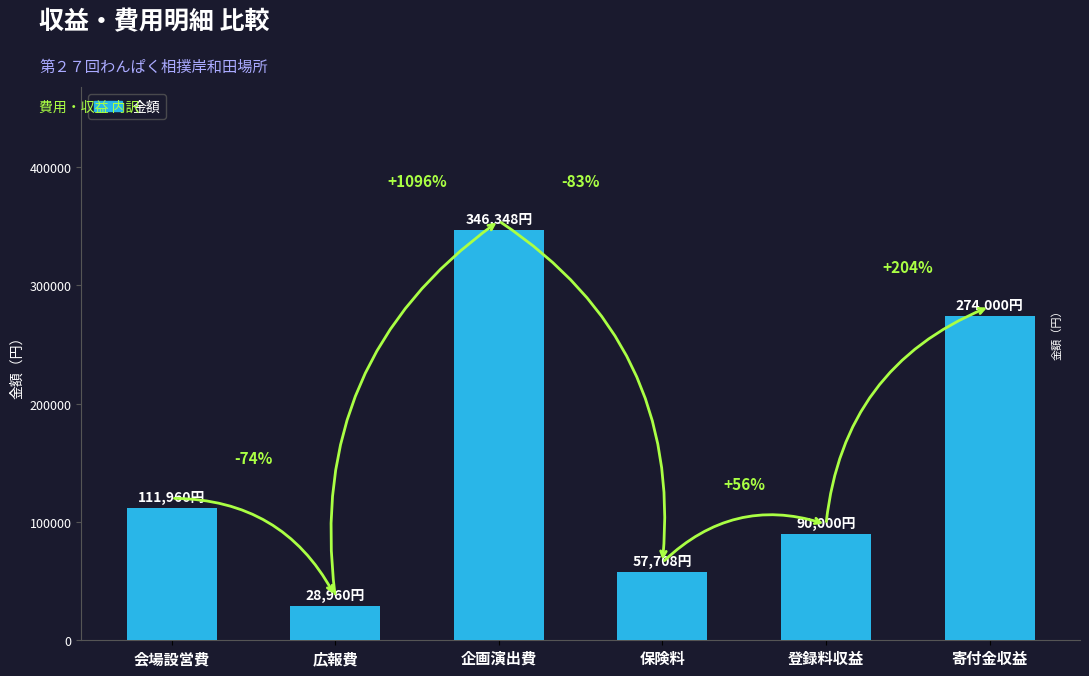

At which category does the chart reach its minimum across all series?

広報費